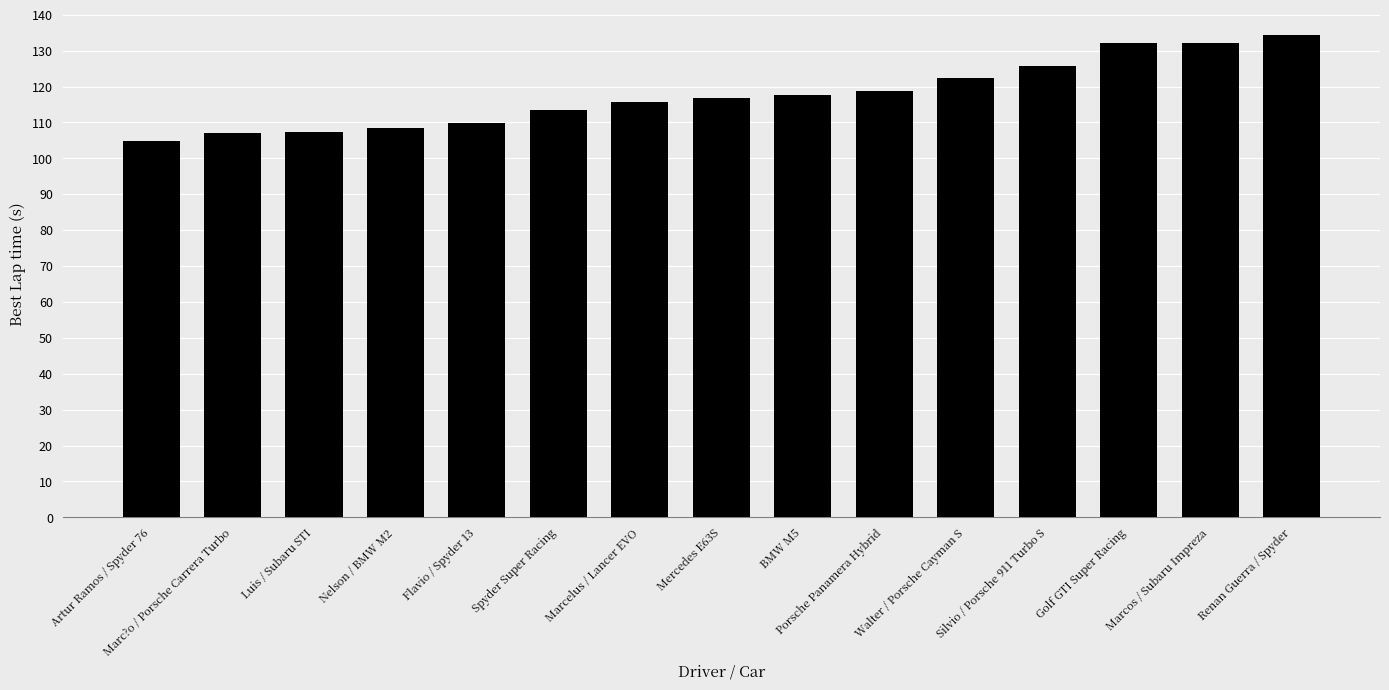

The value at Mercedes E63S is 116.8. True or false?

True